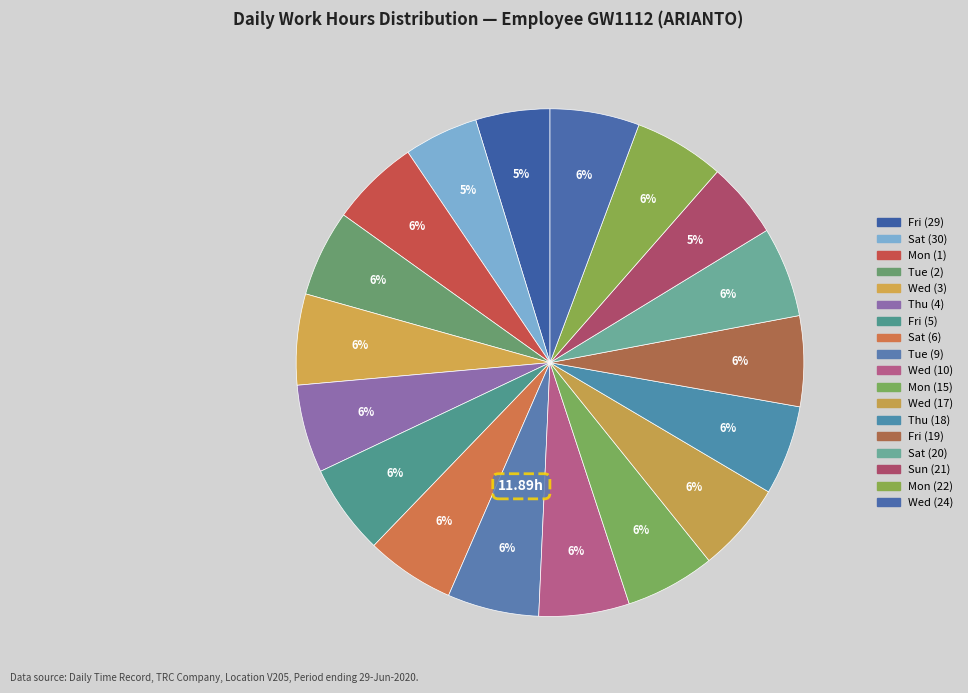

The Tue (2) slice represents 1% of the pie. True or false?

False